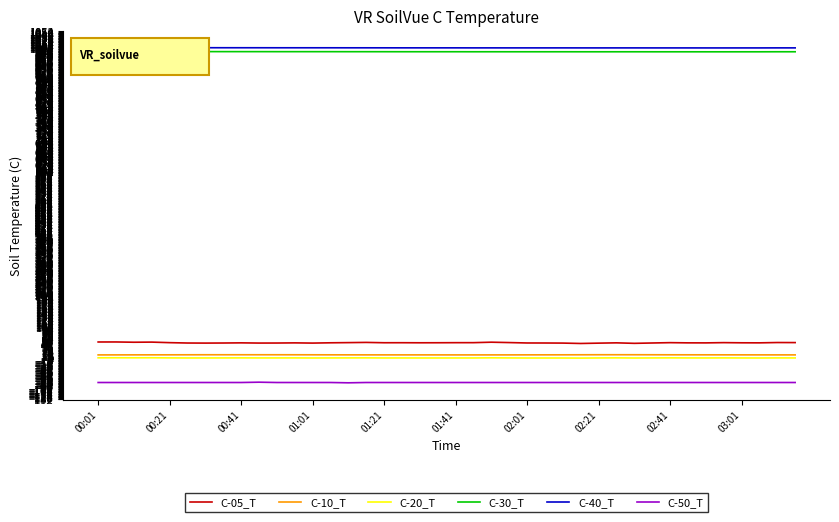

What is the greatest value displayed?

1001.4